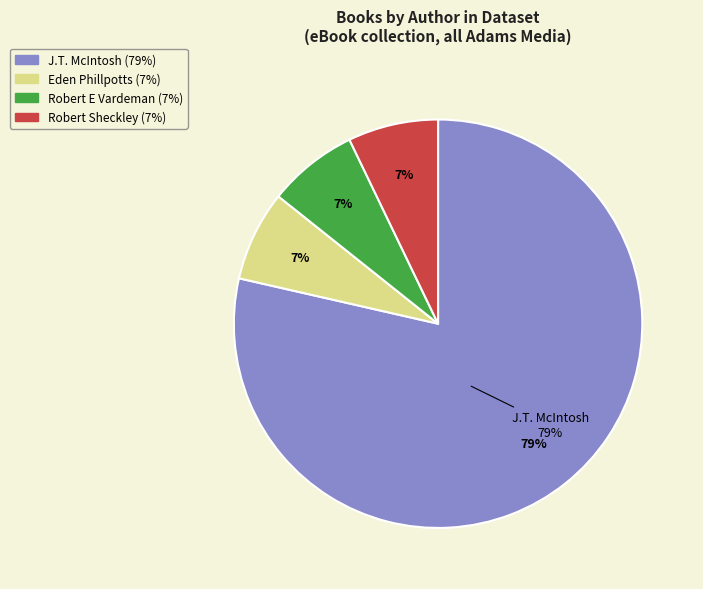

To the nearest percent, what percentage of the pie is Eden Phillpotts?

7%